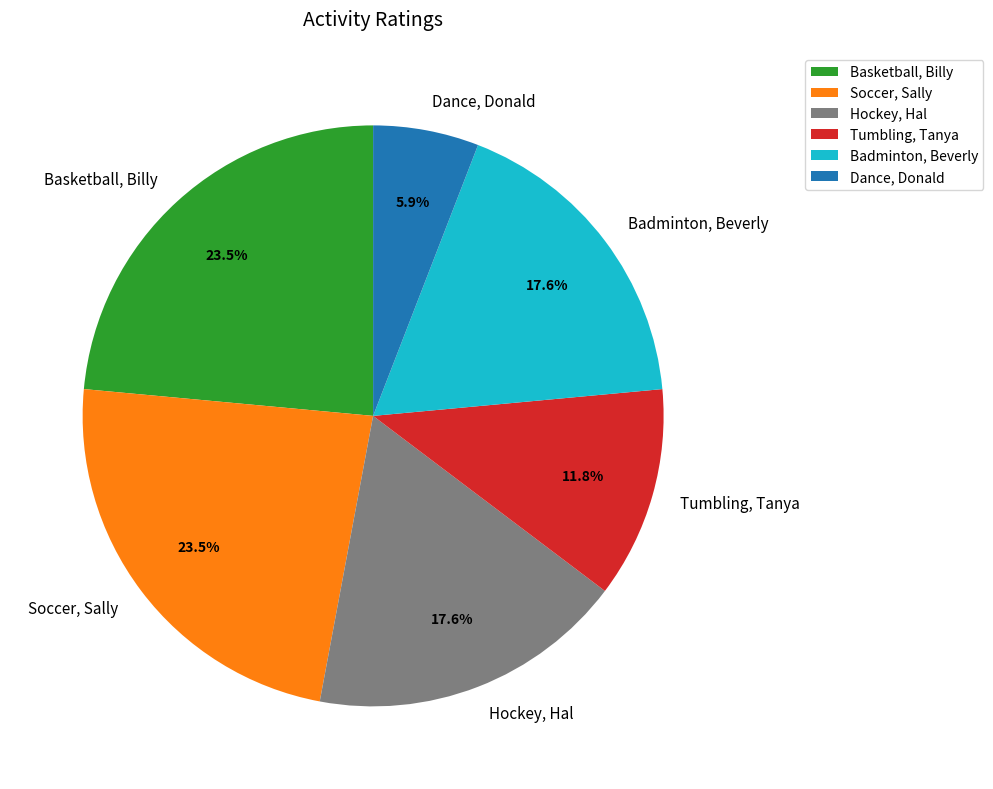

What percentage is the Dance, Donald slice, to the nearest percent?

6%